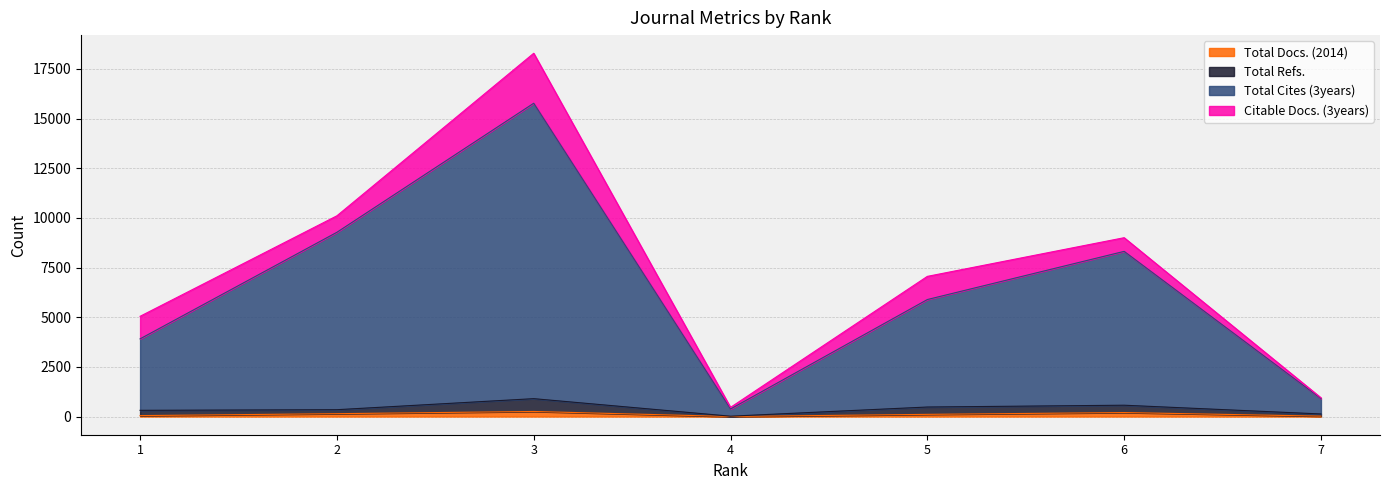

What is the difference between the maximum and minimum values in the Total Cites (3years) series?

15392